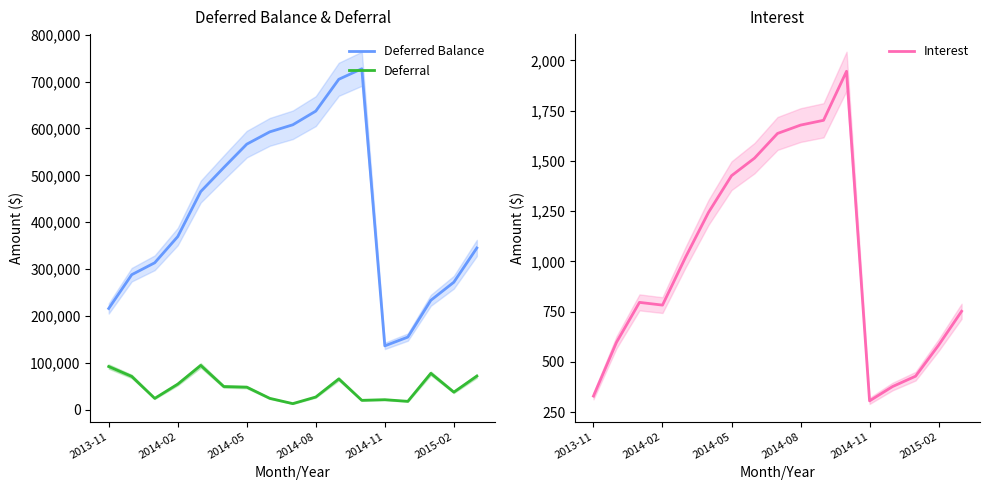

What is the approximate value of Deferral at 10?

66107.7